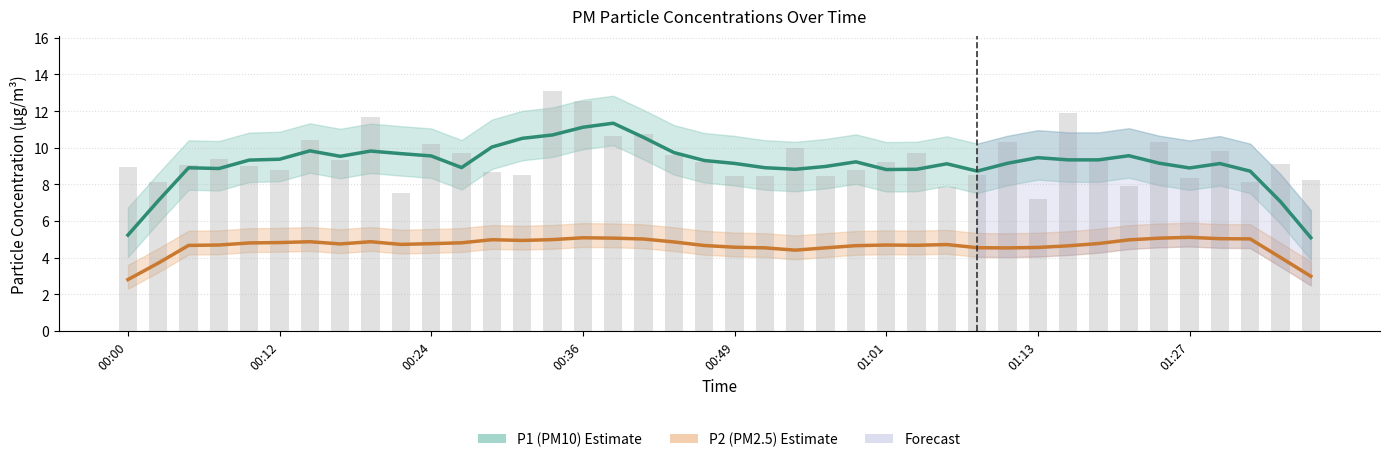

What is the average value of the P1 raw series?

9.4